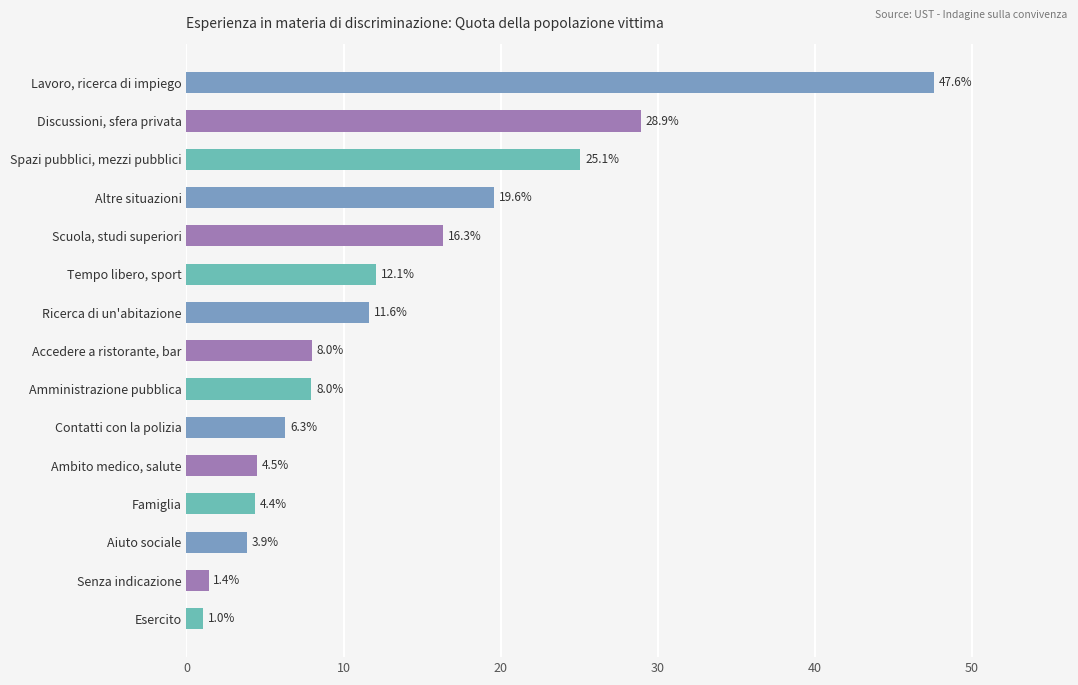

What is the label of the 10th bar from the top?

Contatti con la polizia